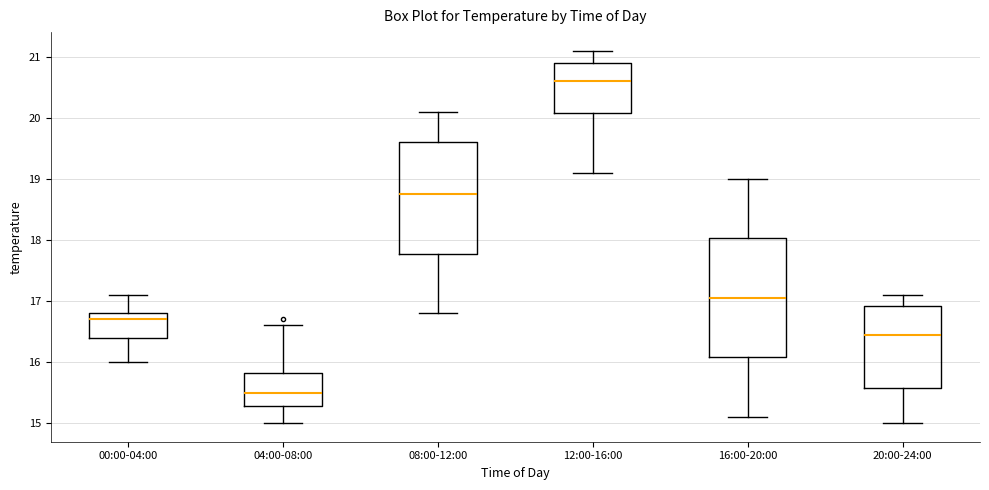

Comparing the boxes themselves (not the whiskers), which one is the tallest?

16:00-20:00